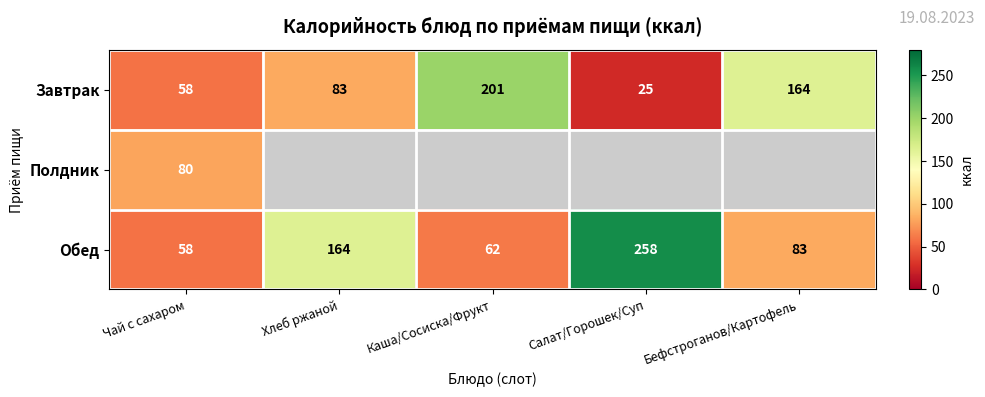

What is the maximum value for Обед?

258